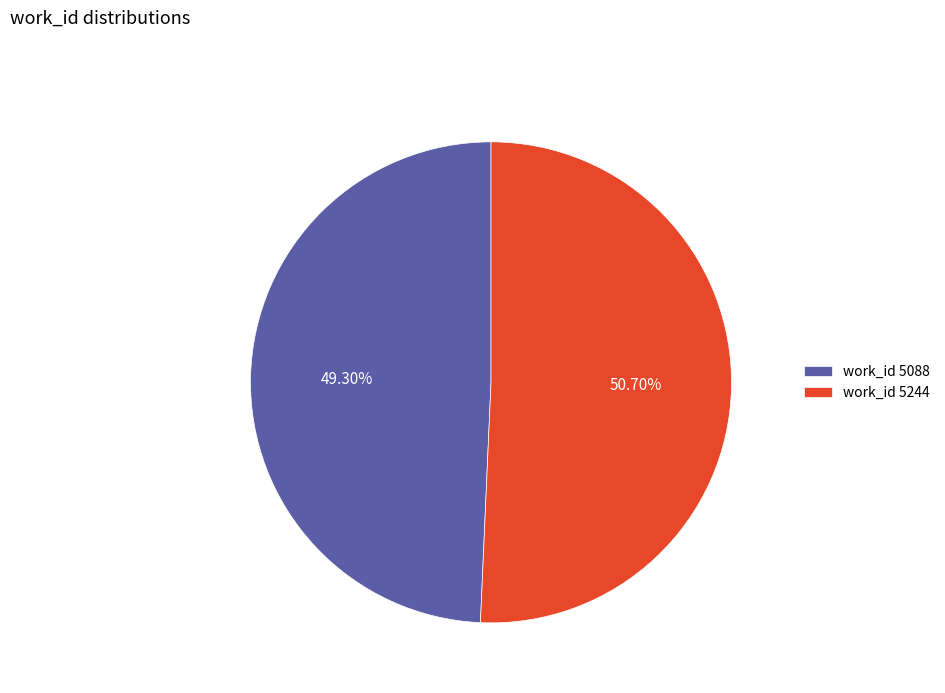

Does any single category account for the majority?

Yes